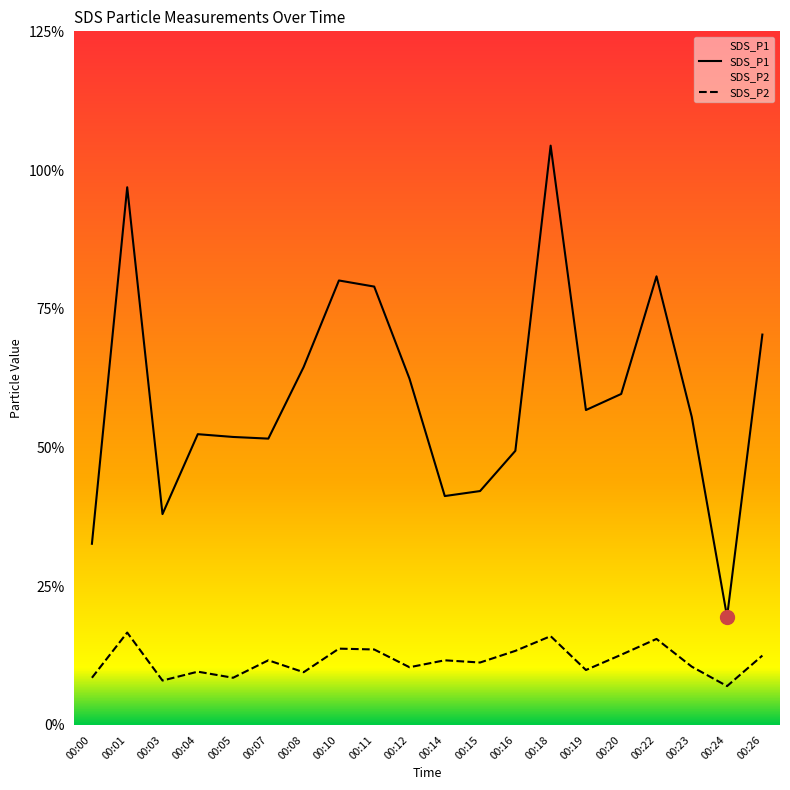

How many data points does each series have?

20